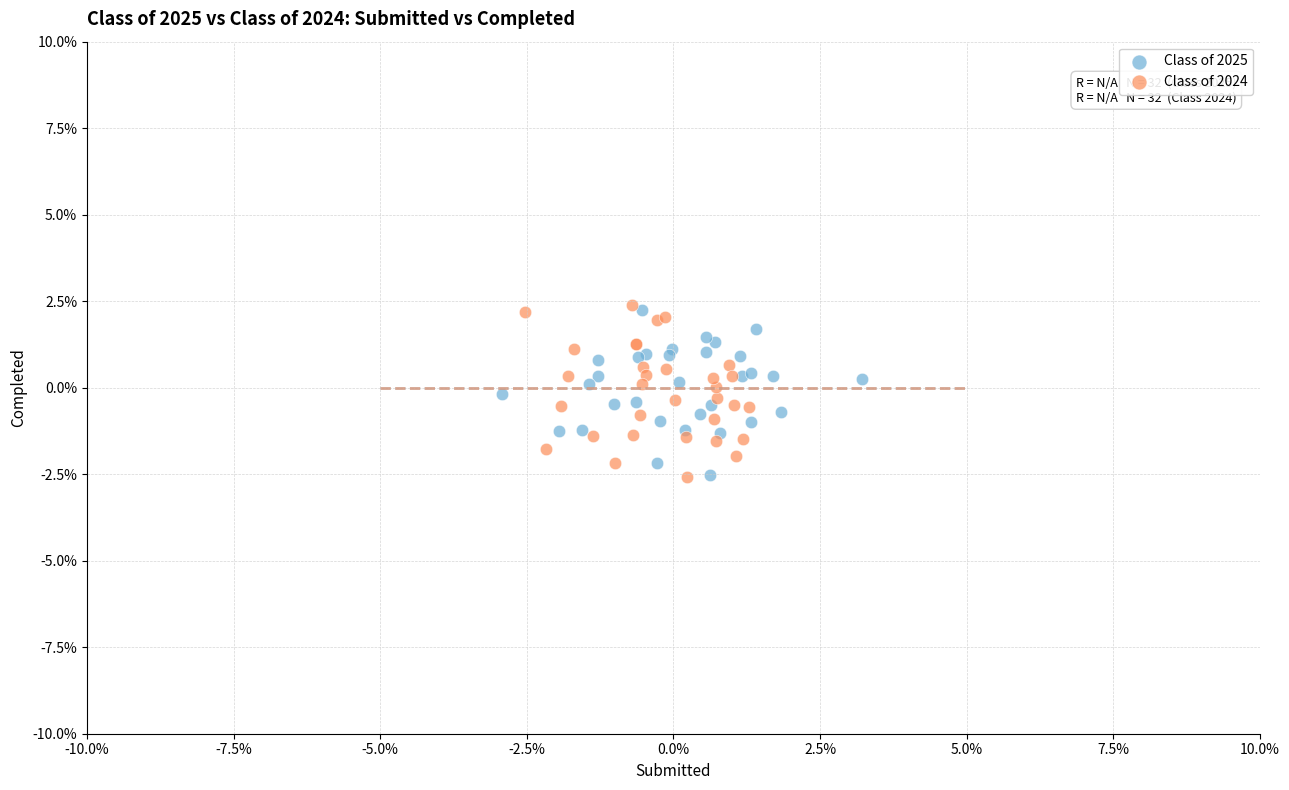

What are all the series names shown in the legend?

Class of 2025, Class of 2024